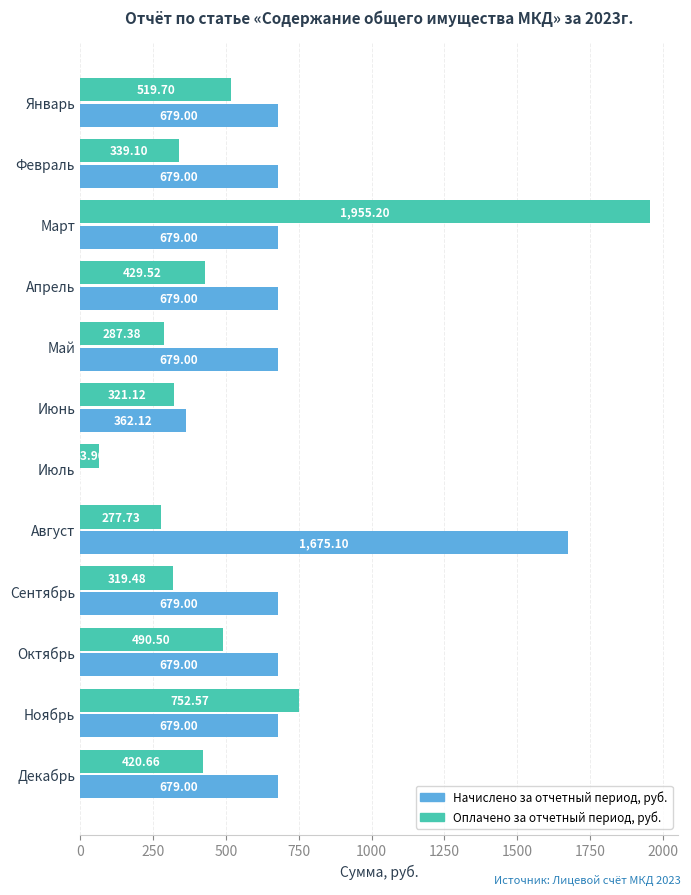

How many categories are shown in the chart?

12